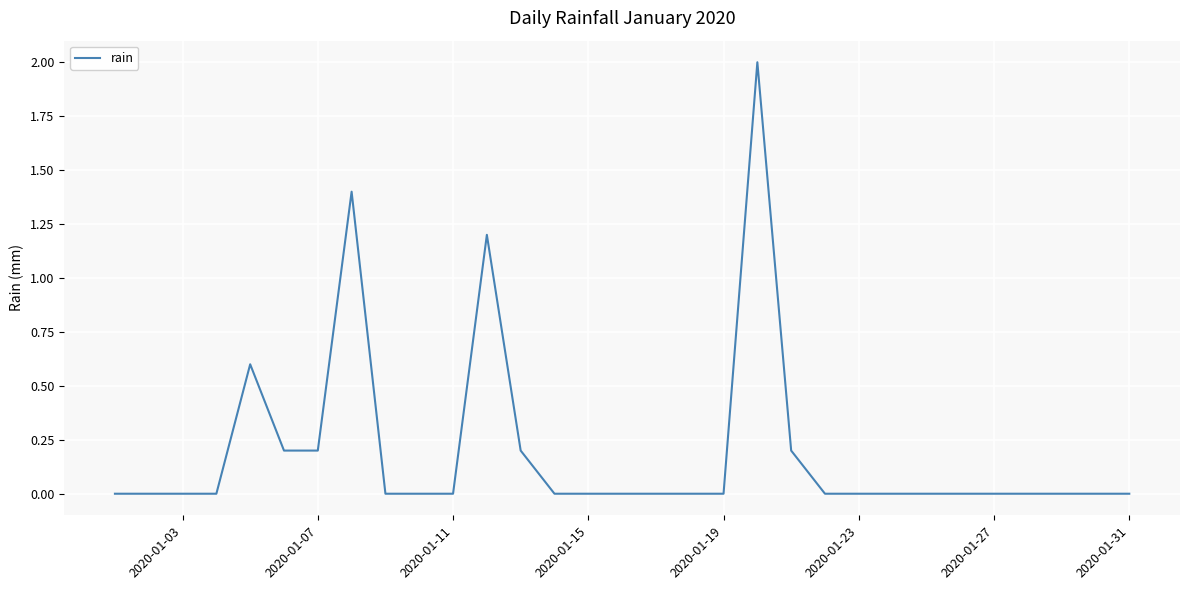

What is the maximum value shown in the chart?

2.0